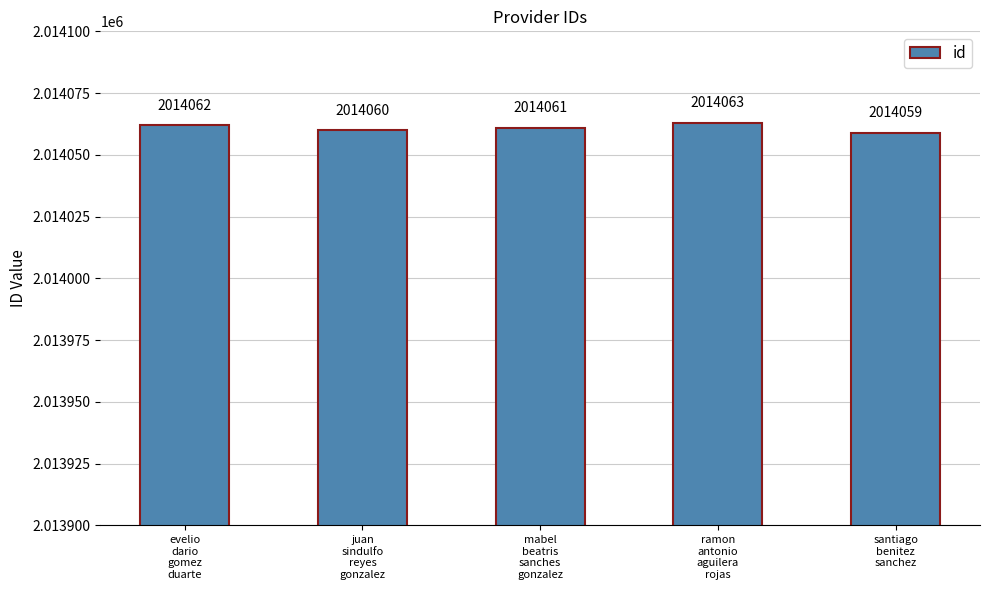

How many values are between 2014060 and 2014062?

3